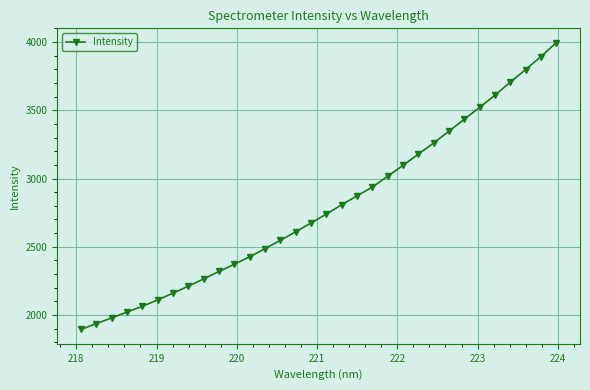

True or false: there are more than 0 points higher than both neighbors.

False